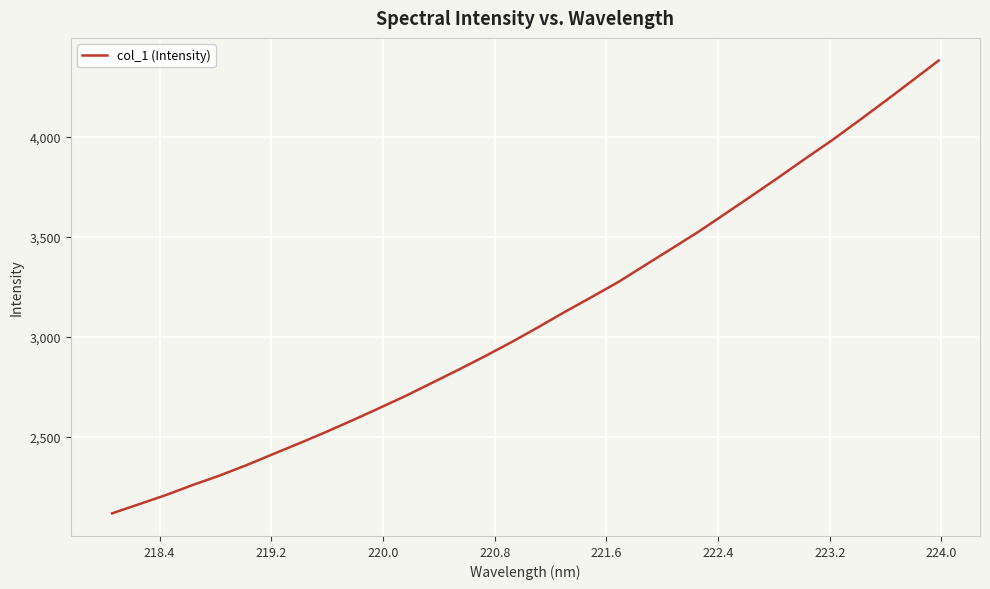

What is the minimum value shown in the chart?

2118.4